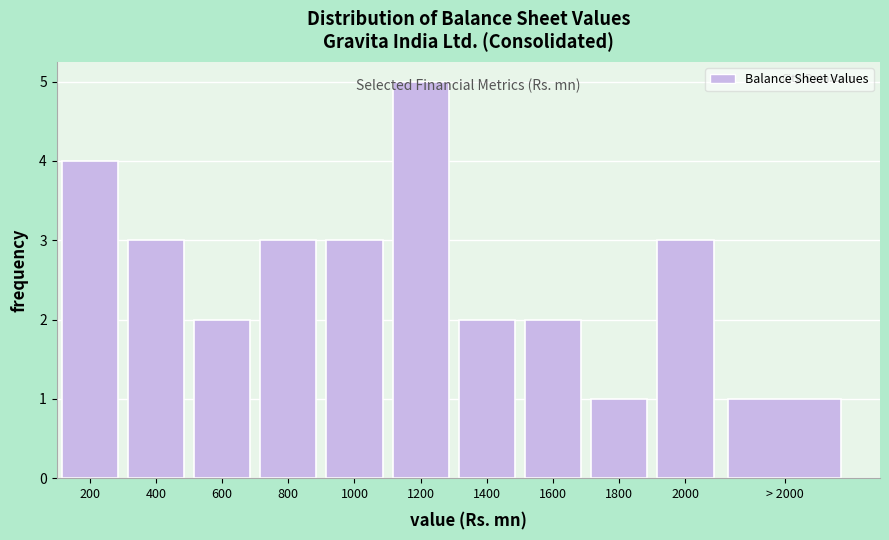

What is the difference between the maximum and minimum values?

4